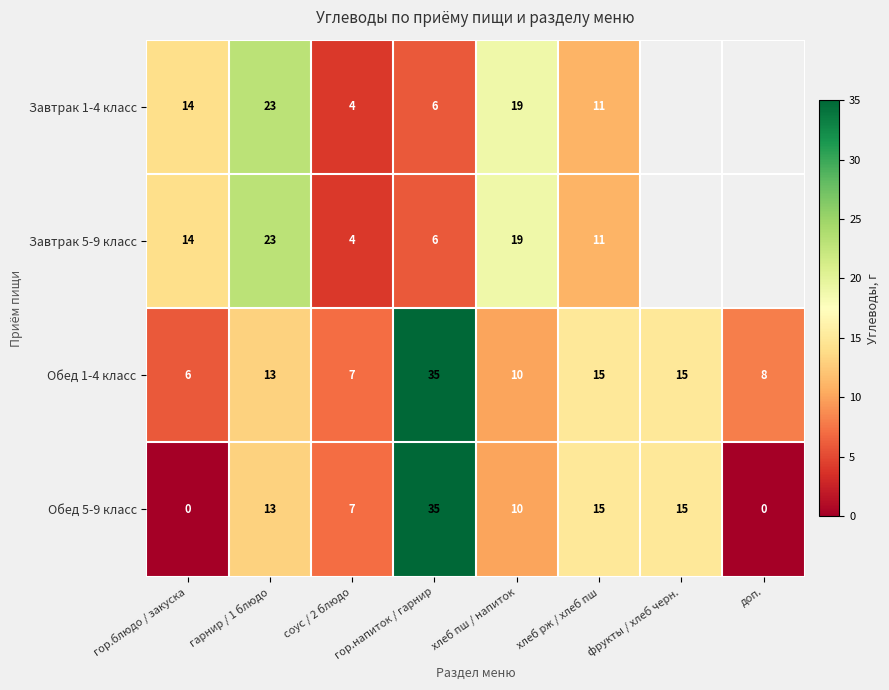

What is the difference between the highest and lowest values at гарнир / 1 блюдо?

10